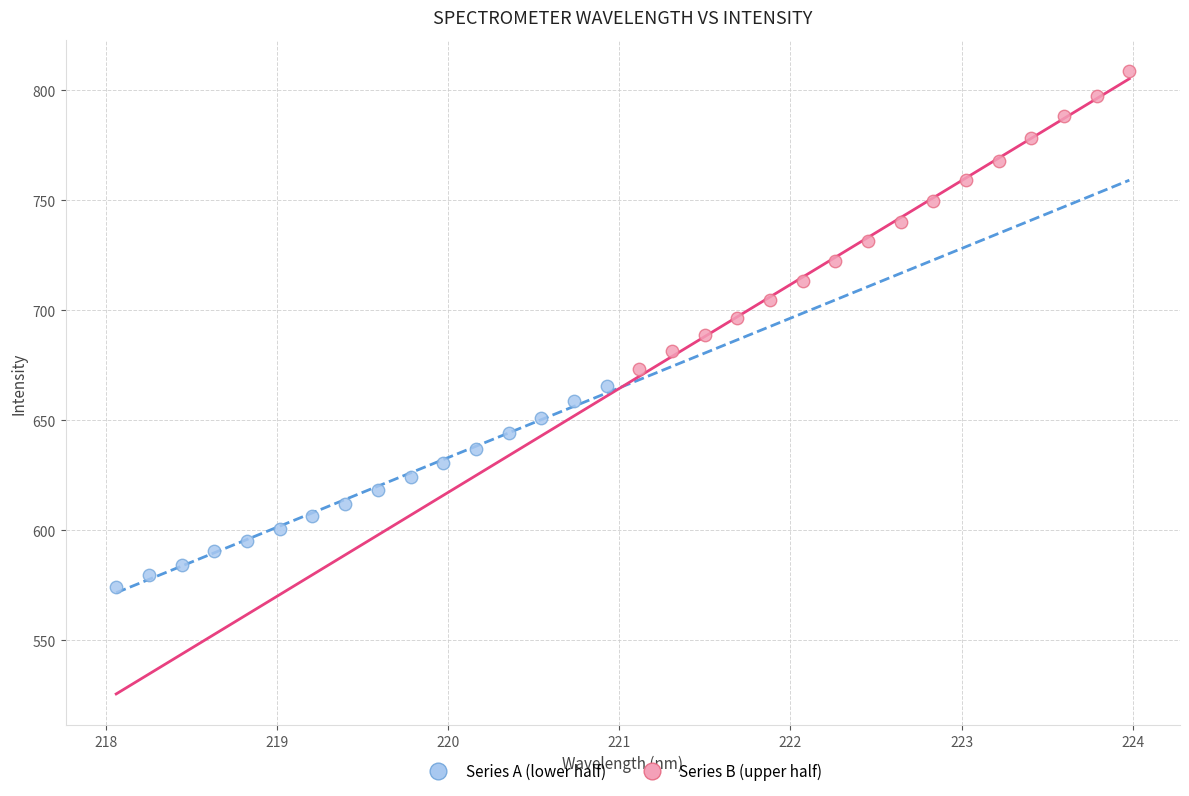

Which series contains the lowest Y value?

Series A (lower half)